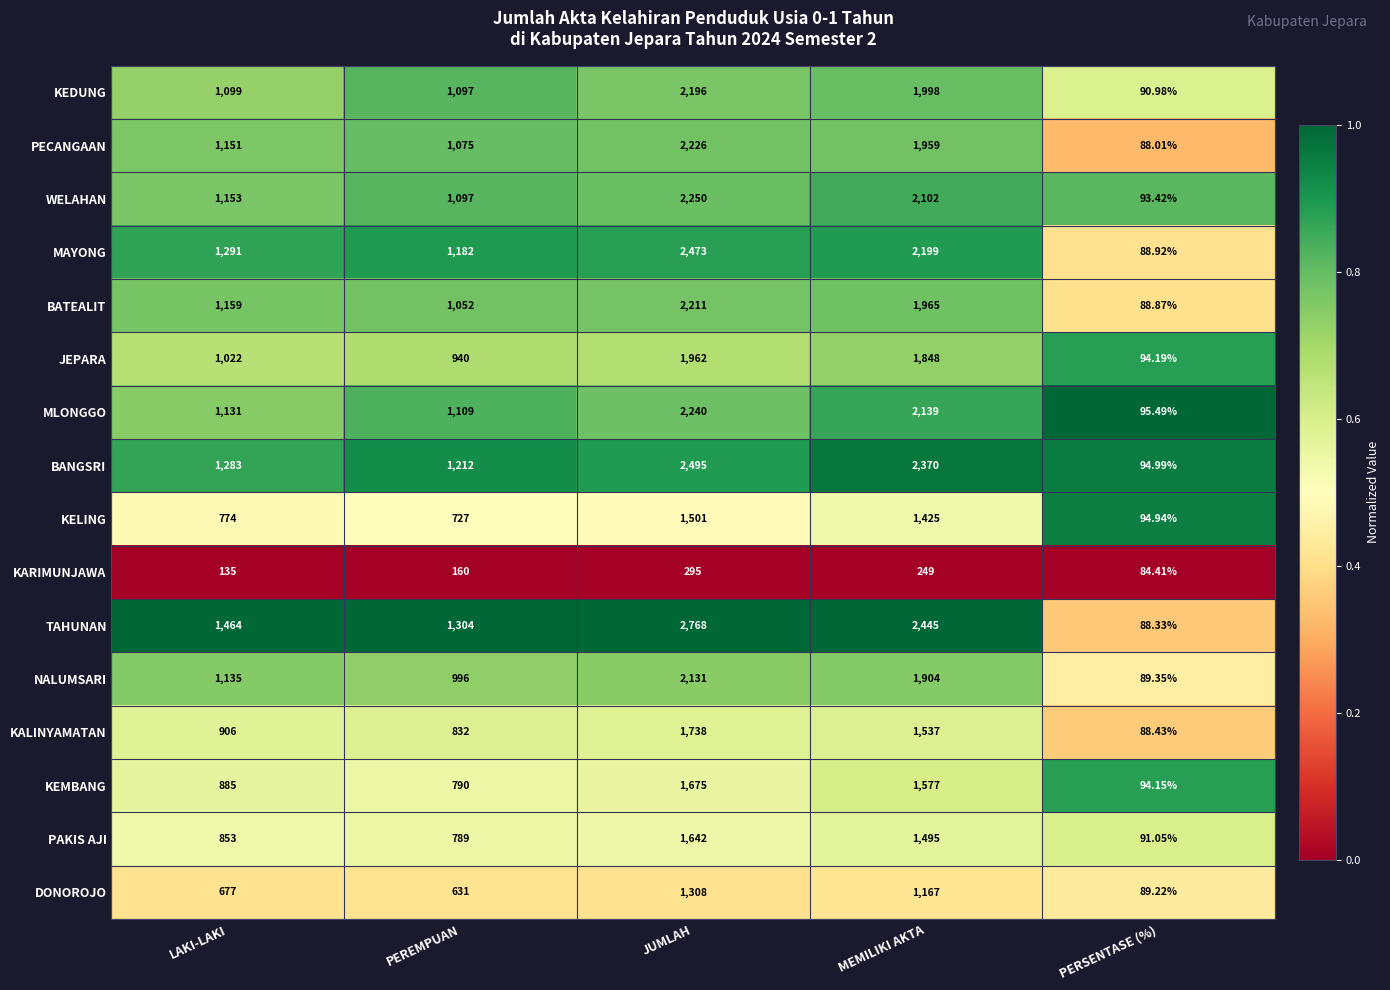

Which series has the largest total across all categories?

TAHUNAN